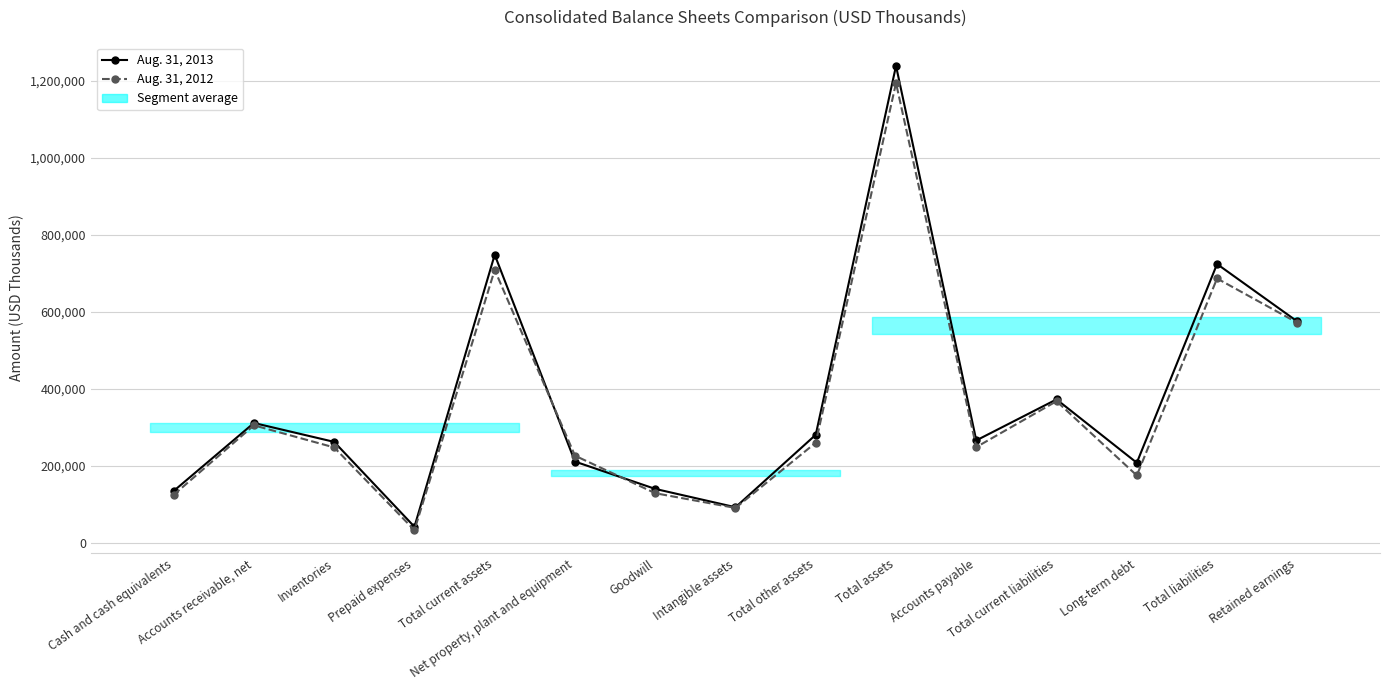

What position from the right is Cash and cash equivalents?

15